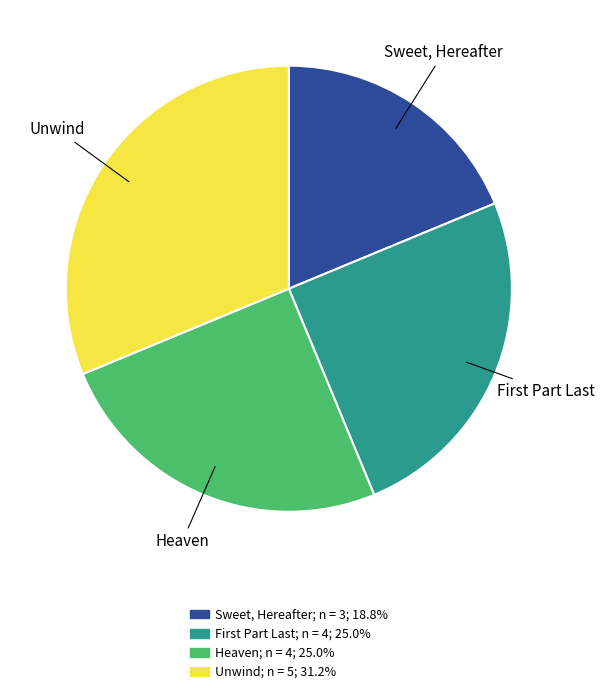

Which category has the biggest portion of the pie?

Unwind